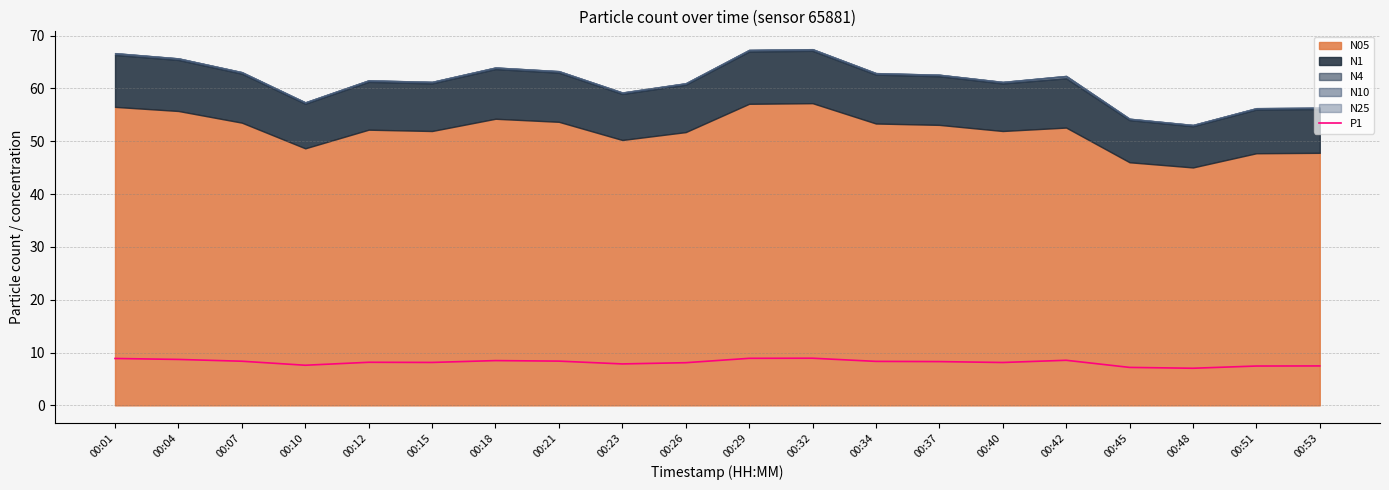

What is the value of the 5th point from the left?

8.2